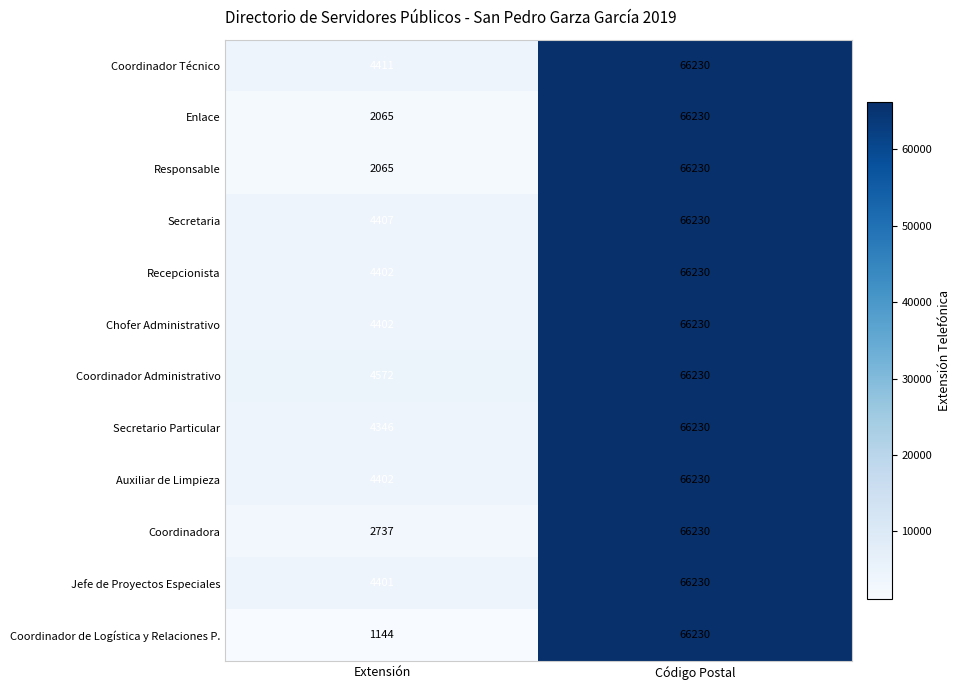

Which series changed the most between Extensión and Código Postal?

Coordinador de Logística y Relaciones P.